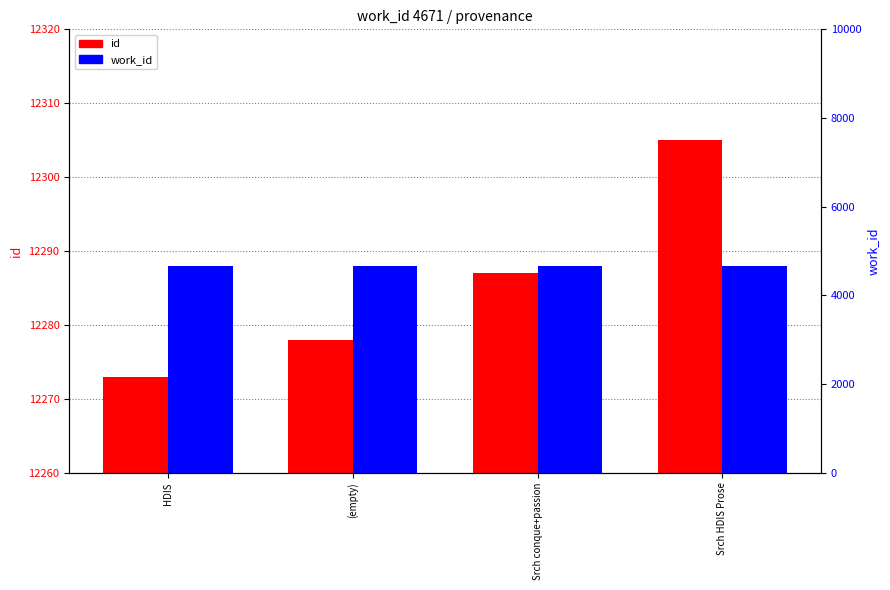

What is the value of the work_id bar at the 3rd from the left?

4671